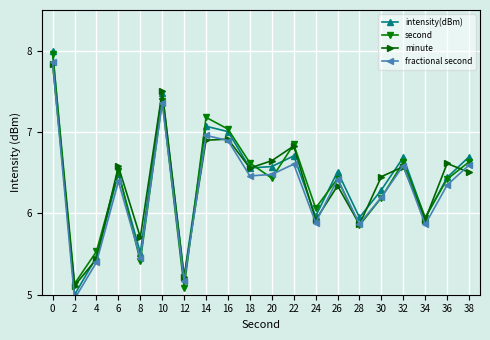

Read the intensity(dBm) value at 16.

7.0